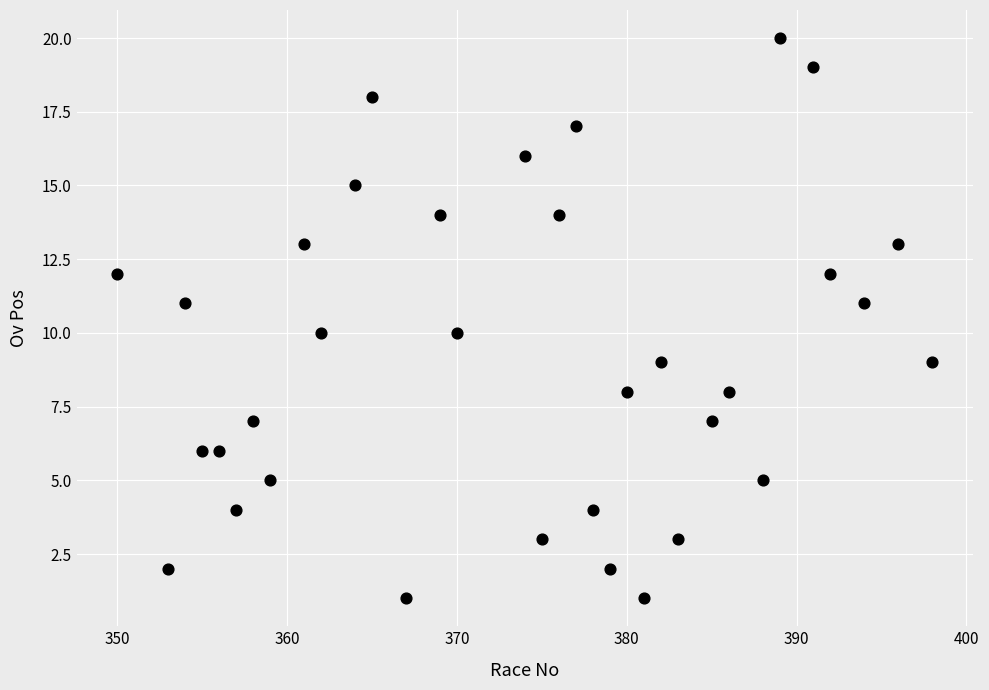

What is the range of X values (max minus min)?

48